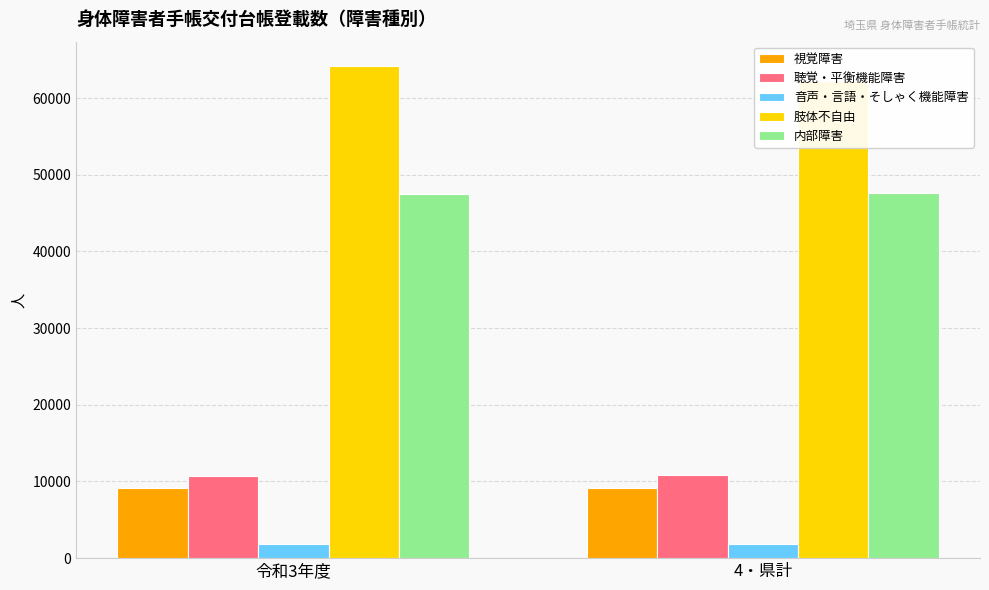

What position from the right is 4・県計?

1